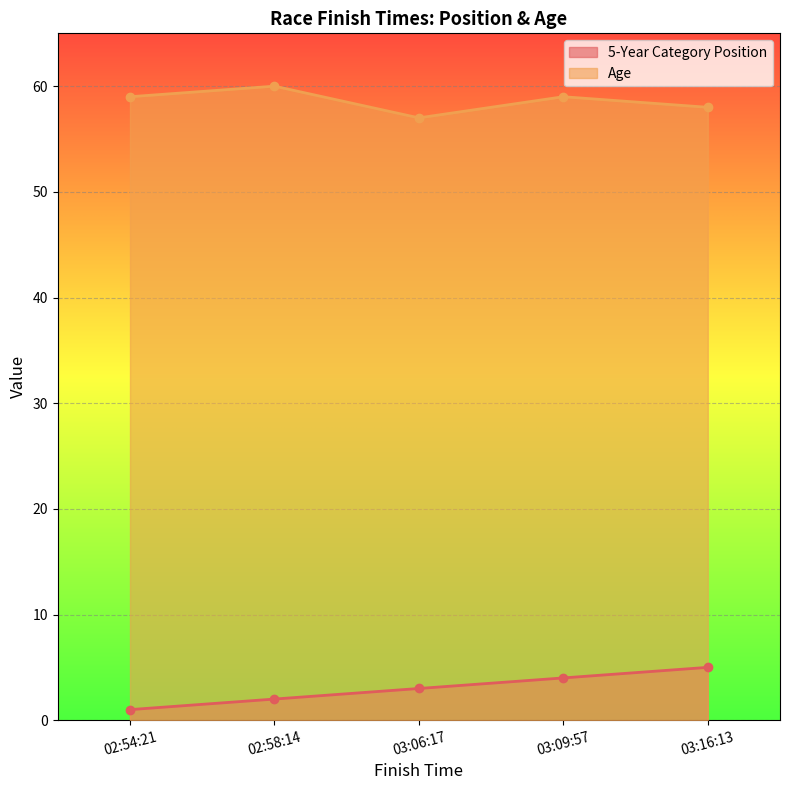

At which category is the sum across all series the highest?

03:09:57